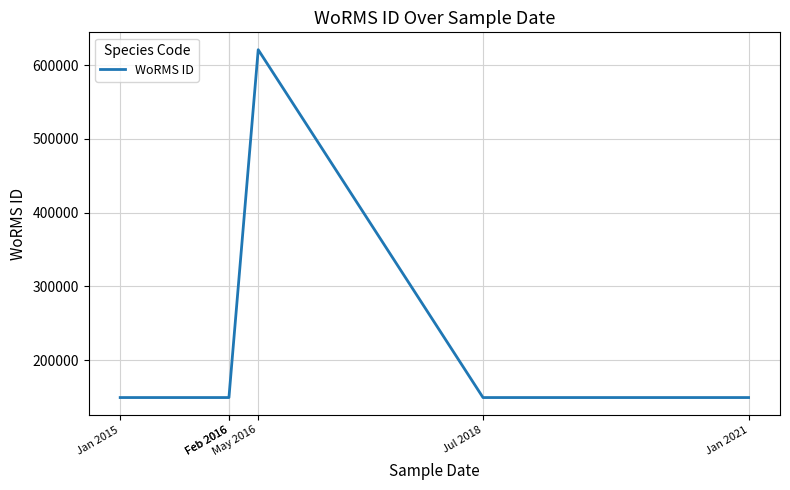

Rank the categories by value from highest to lowest.

May 2016, Jan 2015, Feb 2016, Feb 2016, Jul 2018, Jan 2021